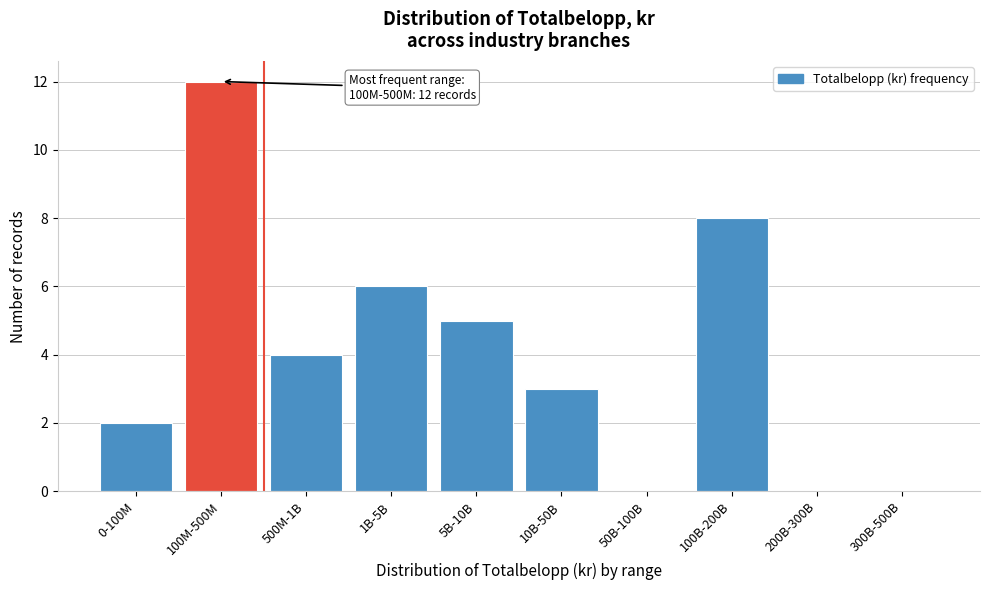

Reading left to right, extract all data points from this chart.

0-100M=2	100M-500M=12	500M-1B=4	1B-5B=6	5B-10B=5	10B-50B=3	50B-100B=0	100B-200B=8	200B-300B=0	300B-500B=0